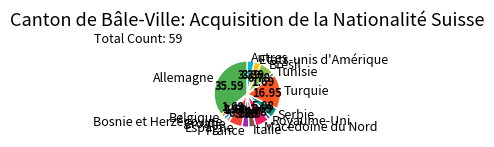

The Turquie slice represents 29% of the pie. True or false?

False